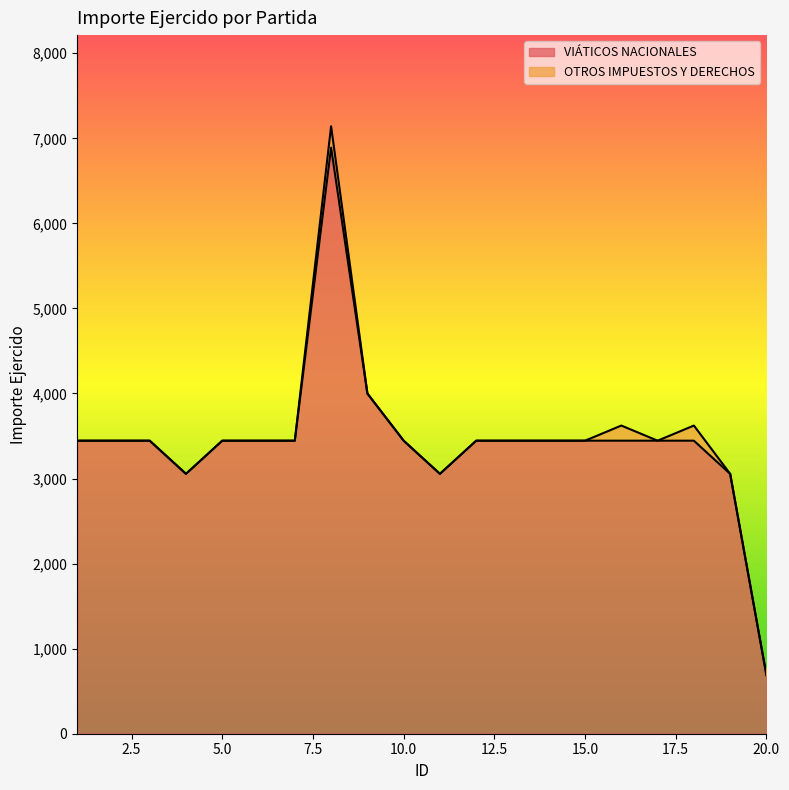

What is the difference between the second highest and minimum values?

3311